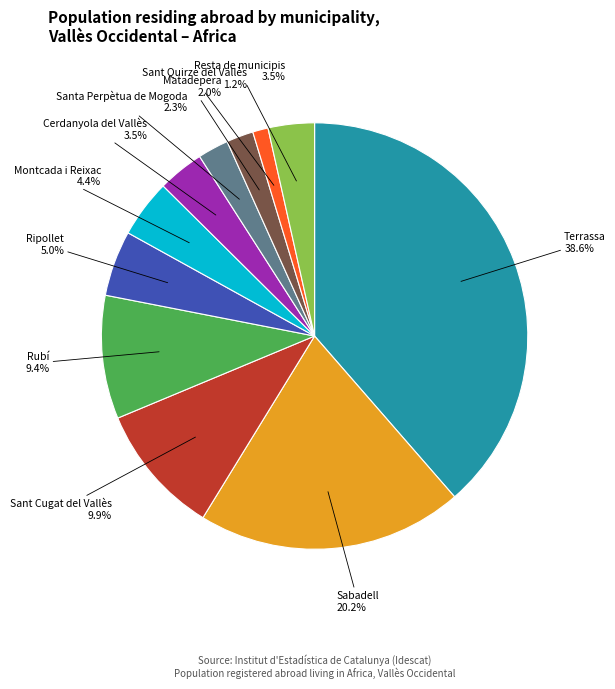

Which slice is the largest?

Terrassa